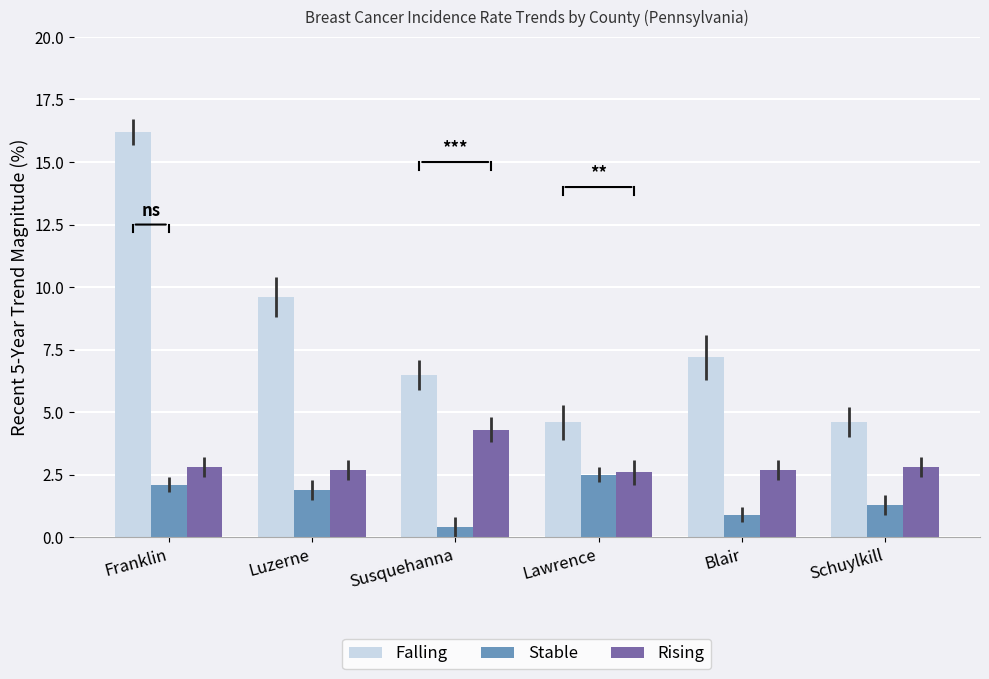

What is the maximum value shown in the chart?

16.2